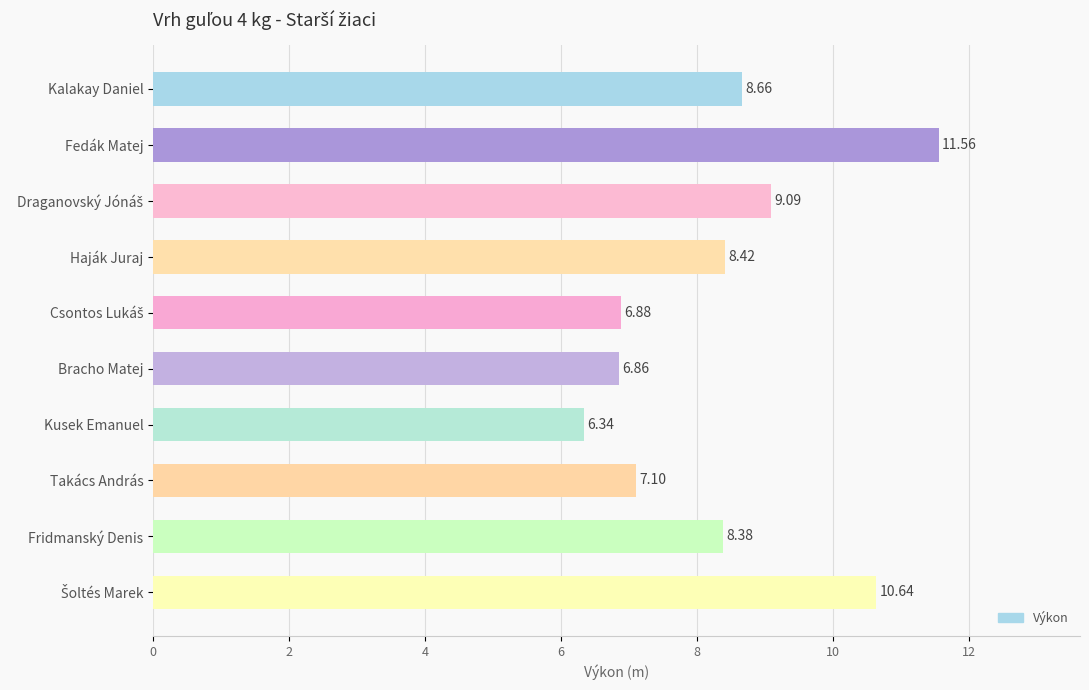

Are the bars grouped side by side (vs. stacked)?

No